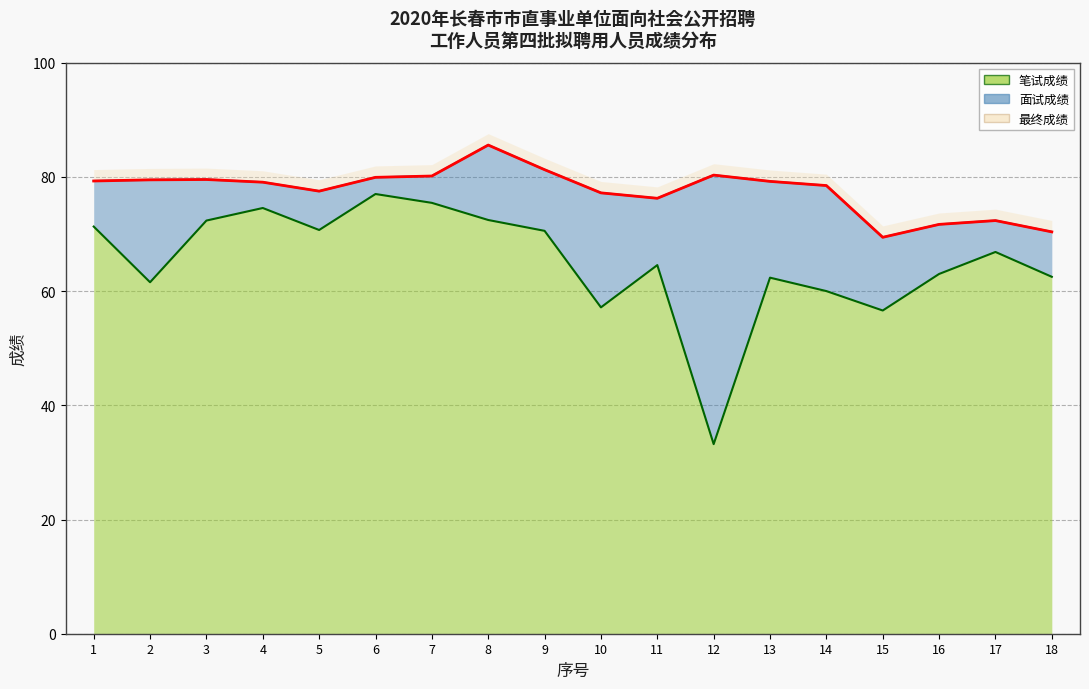

True or false: 最终成绩 has a value of 79.3 at 1.

True